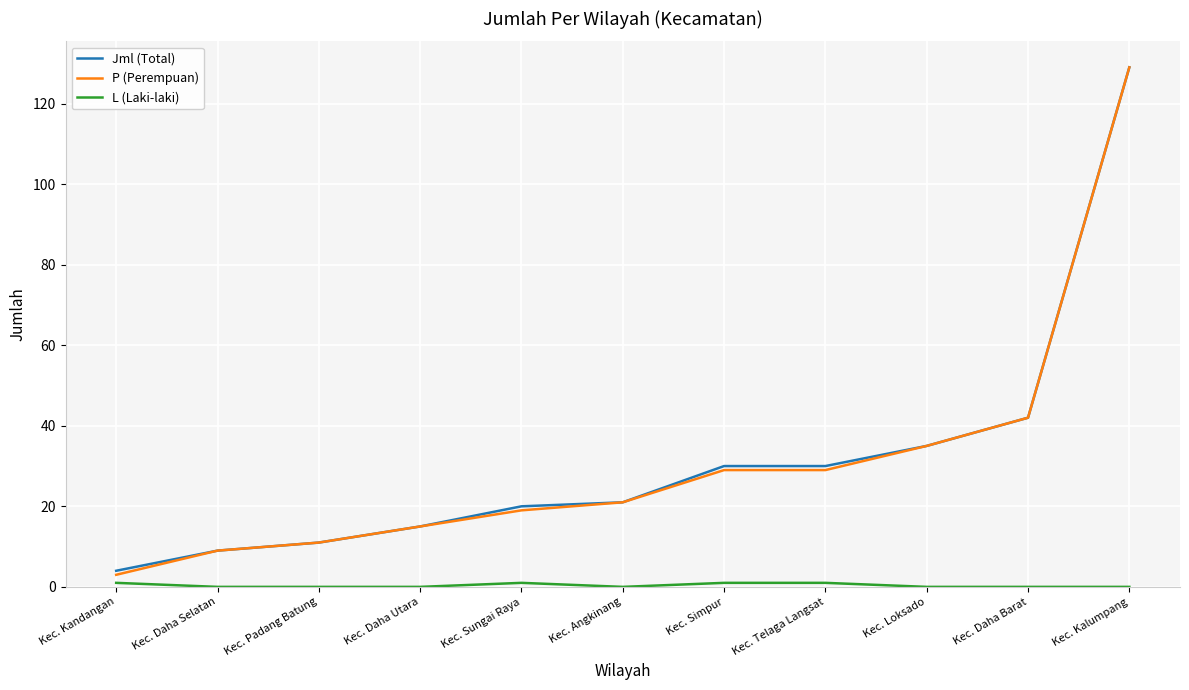

What is the difference between the highest and lowest values at Kec. Kalumpang?

129